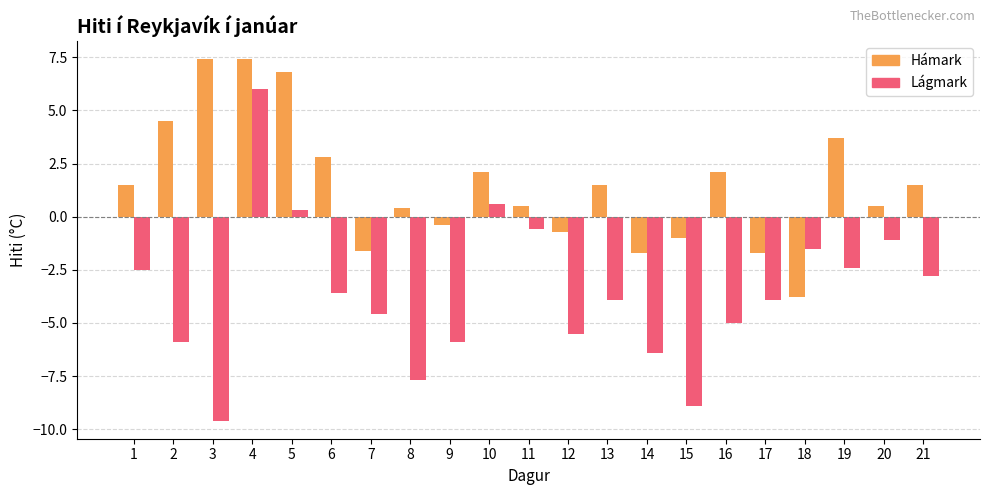

How many values in Hámark are below zero?

7